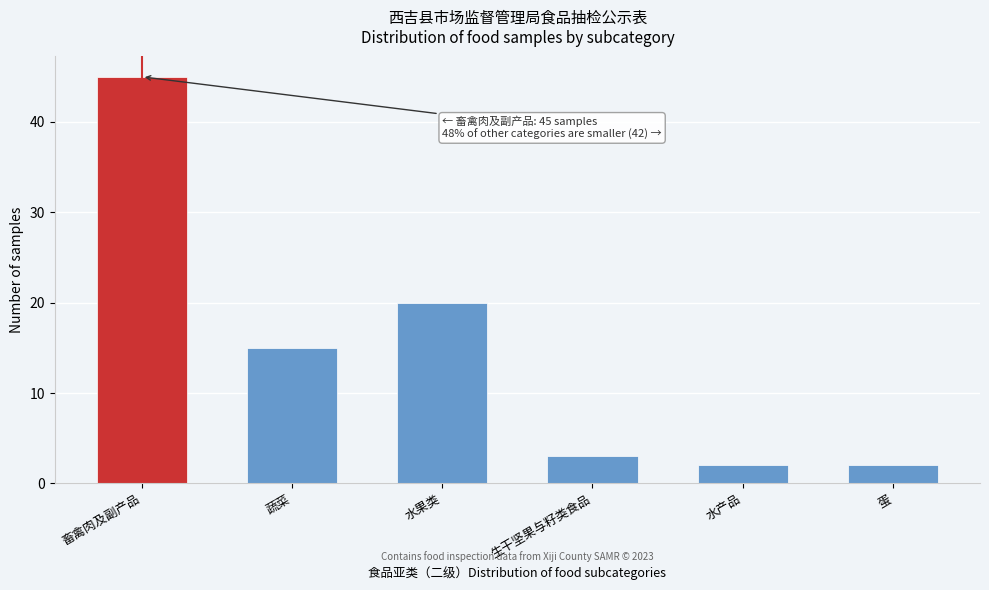

Reading right to left, extract all data points from this chart.

2	2	3	20	15	45